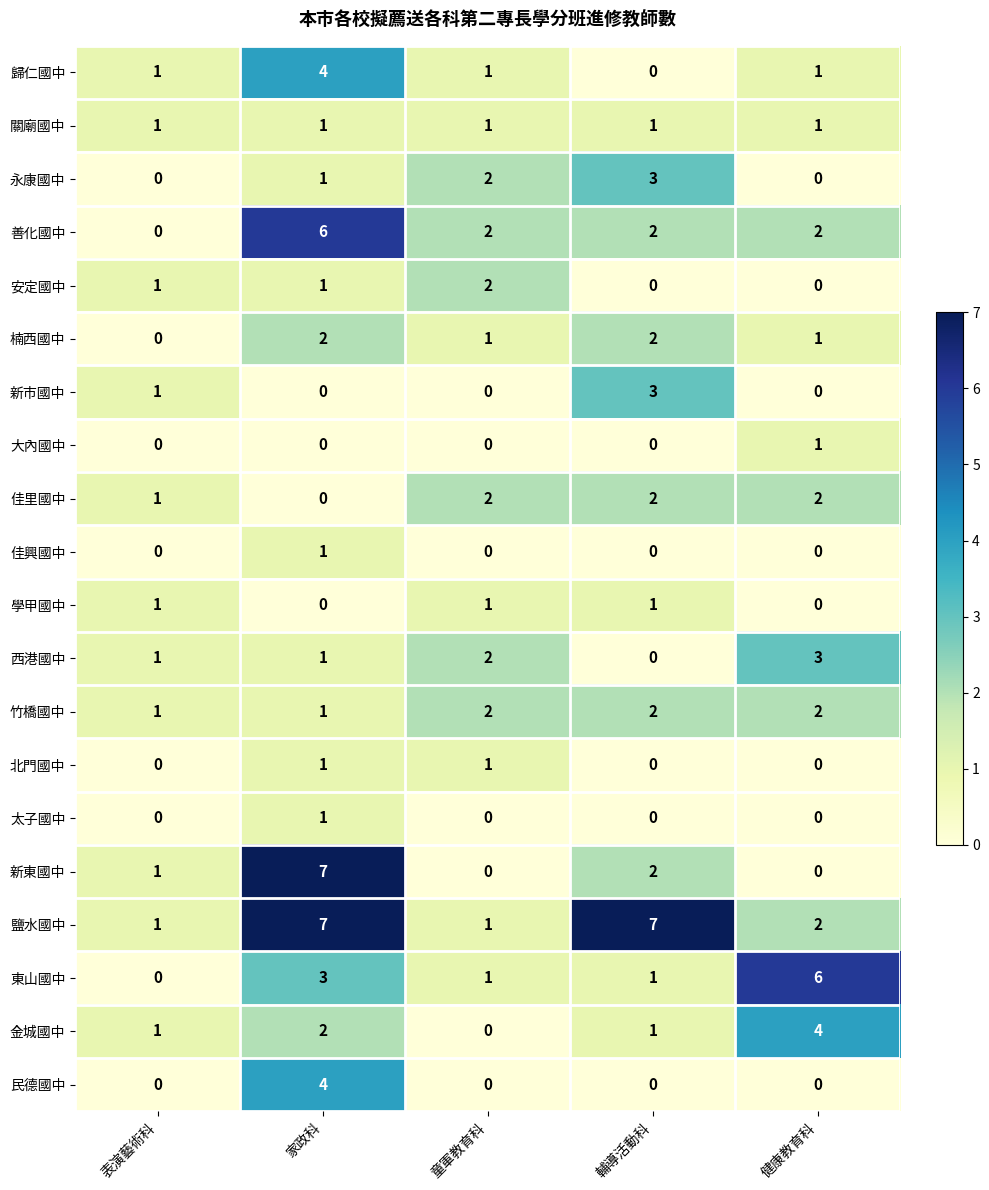

What is the maximum value for 民德國中?

4